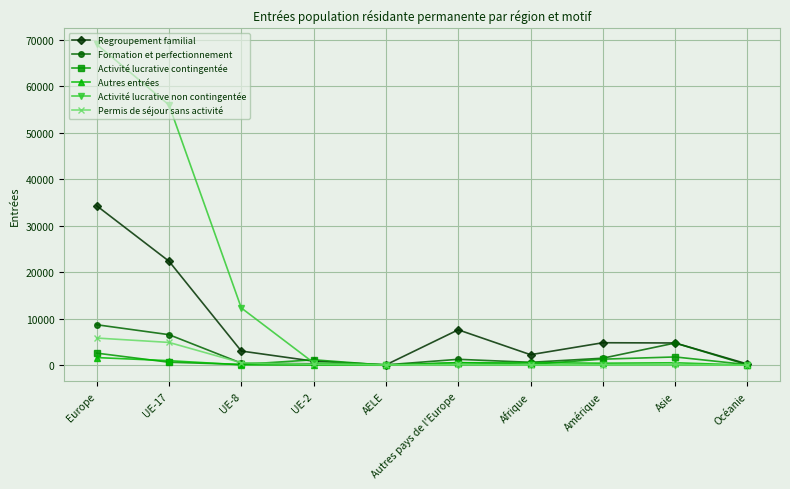

True or false: Autres entrées has more than 0 points higher than both neighbors.

True